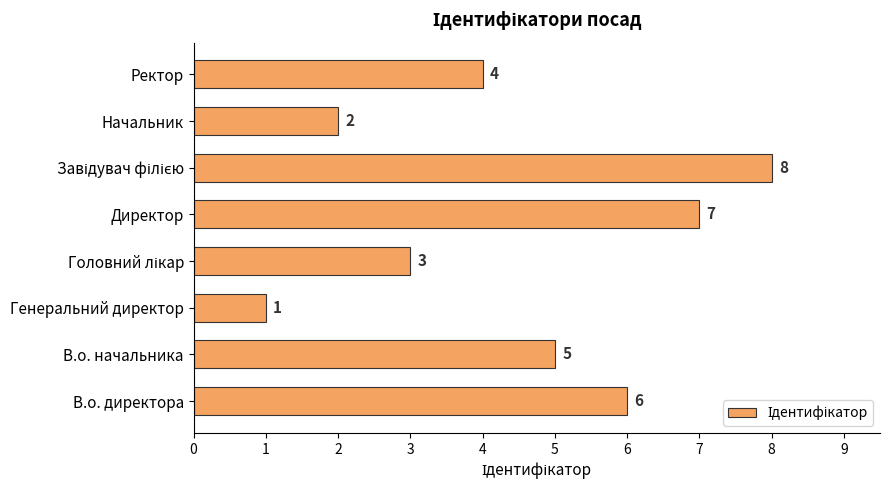

Count the number of categories in the chart.

8